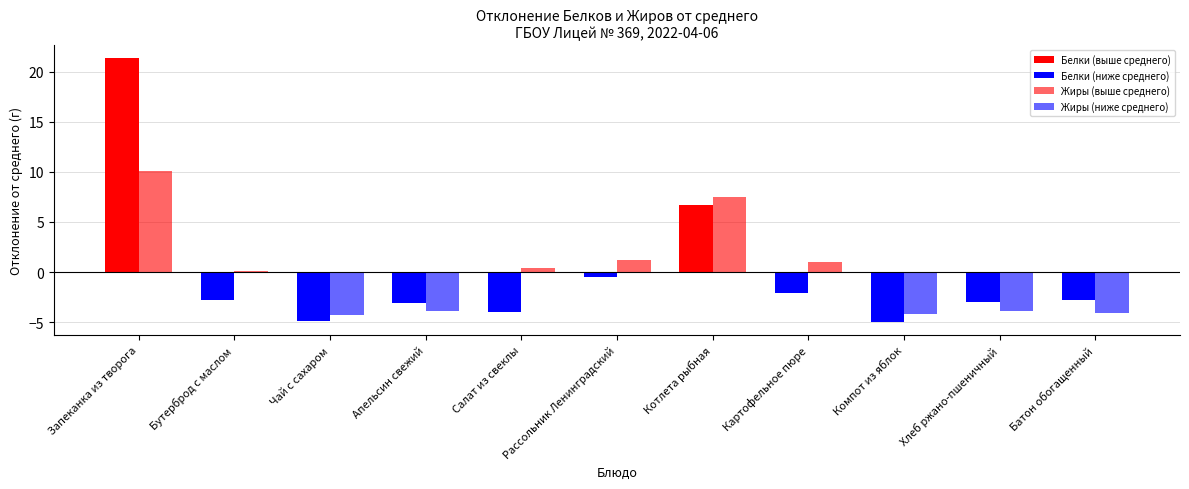

At Апельсин свежий, list the series in order from largest to smallest.

Белки, Жиры